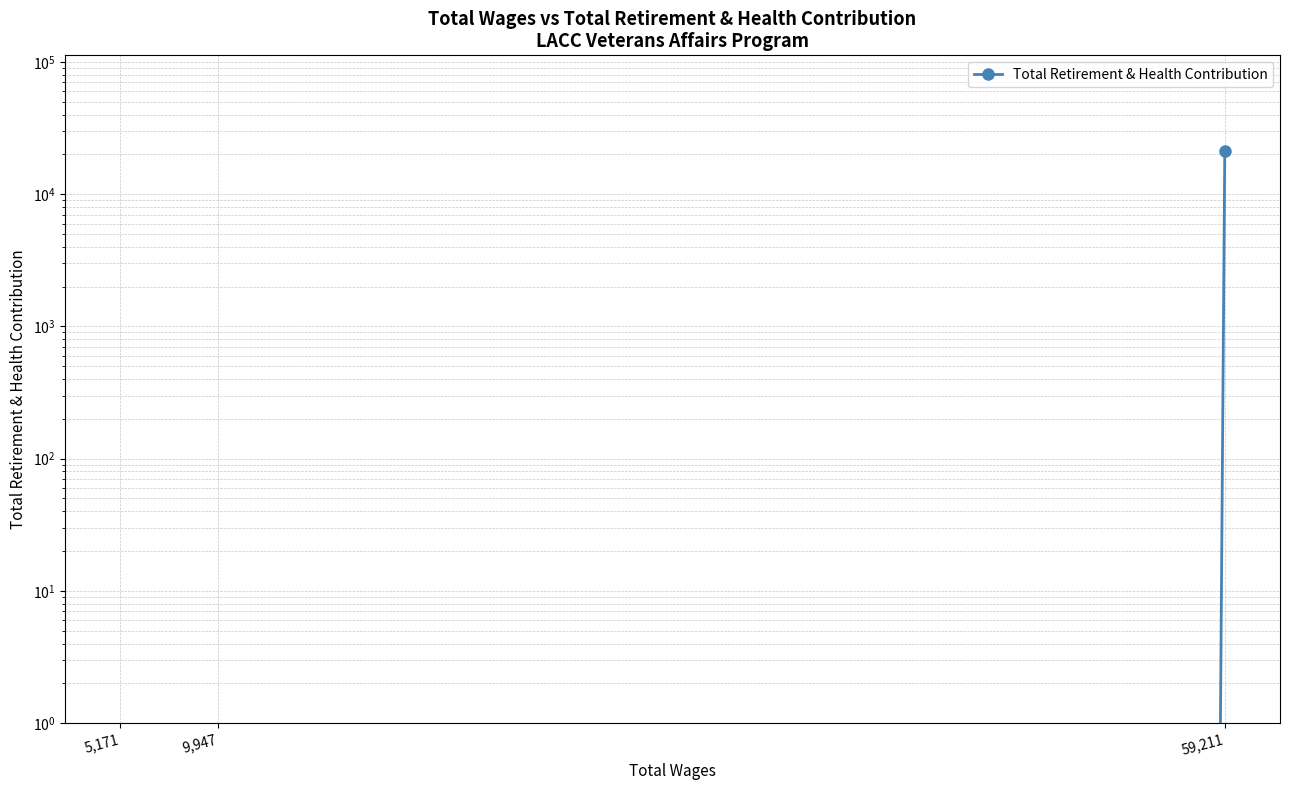

What is the maximum value shown in the chart?

21276